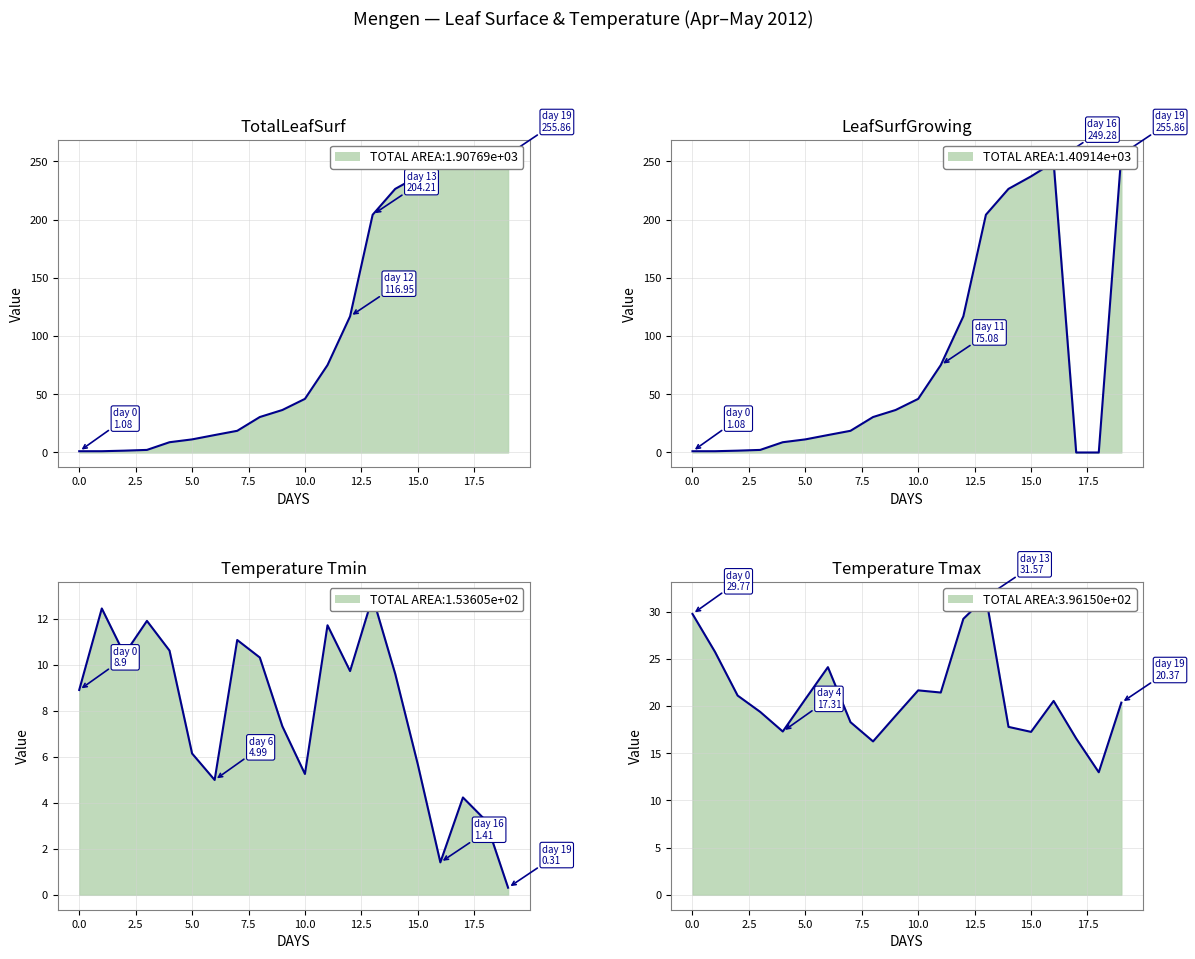

How many lines are shown in the chart?

4